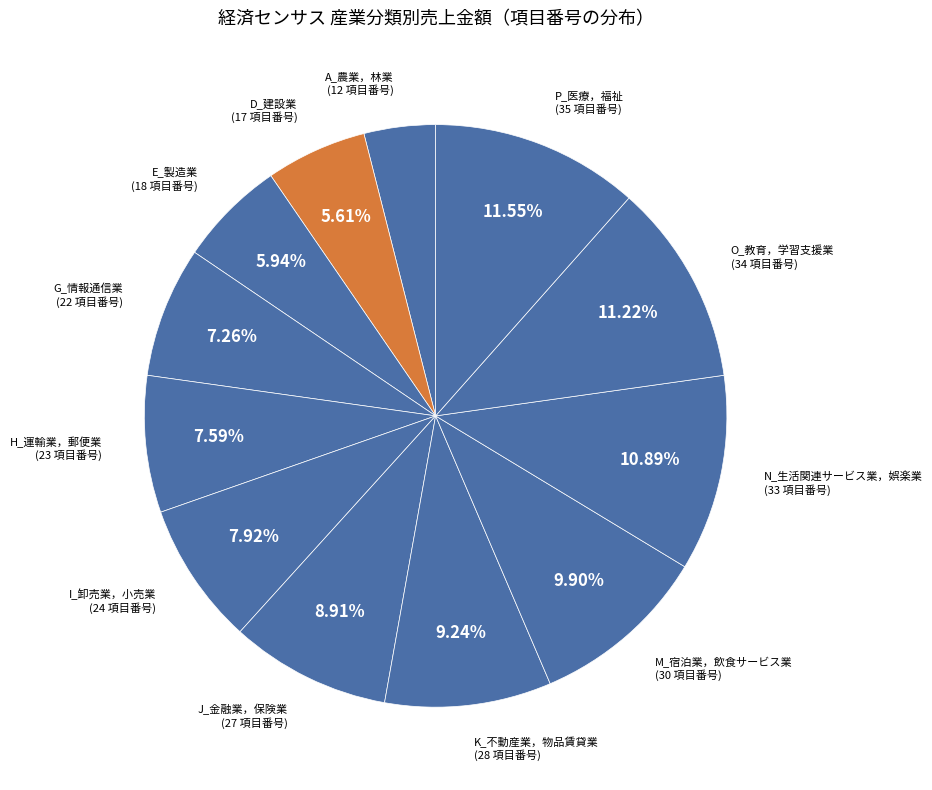

To the nearest percent, what is the difference between the largest and smallest slice percentages?

7%